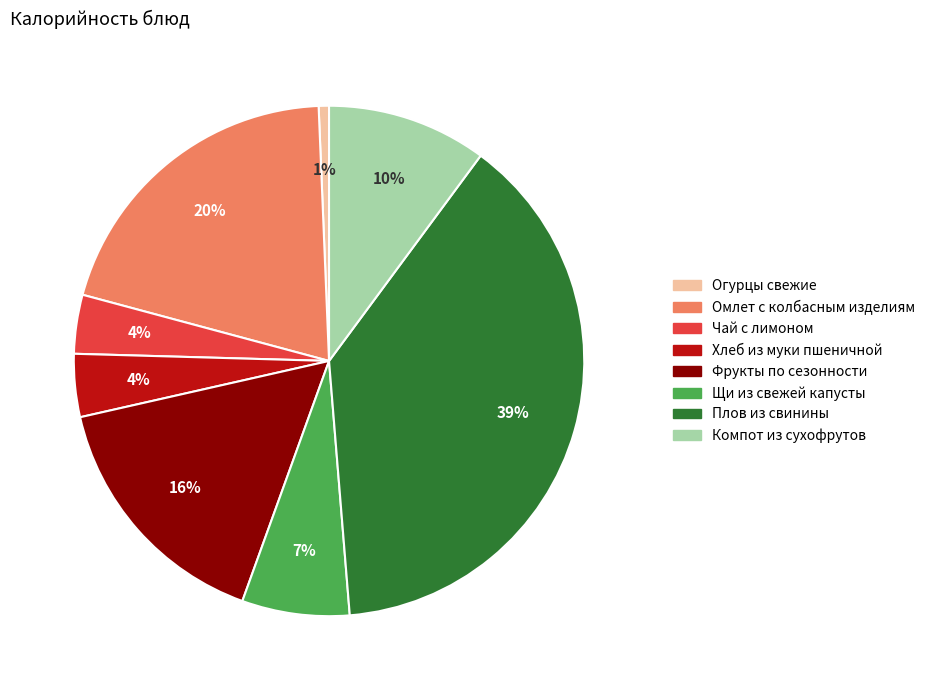

Count the number of slices in the pie.

8